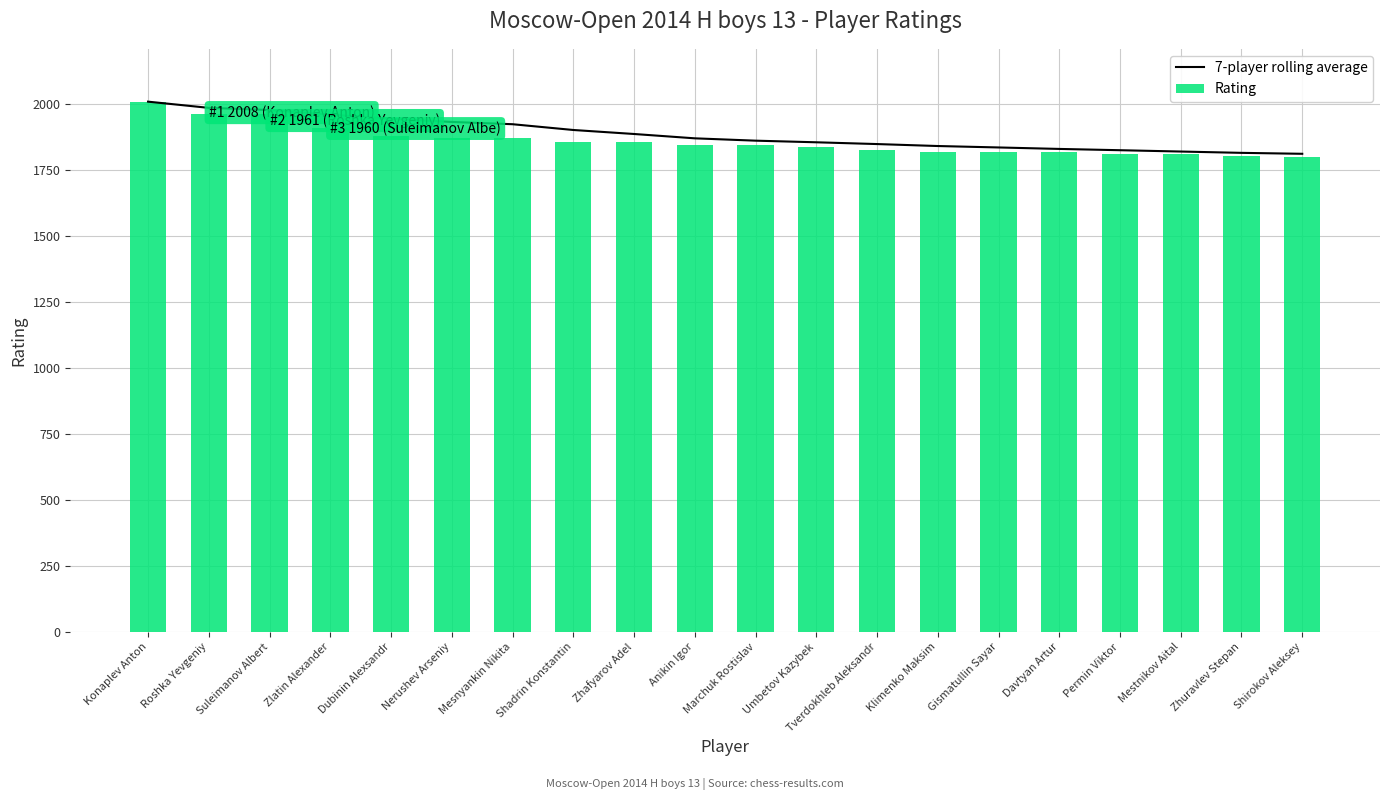

What is the highest value of the 7-player rolling average series?

2008.0